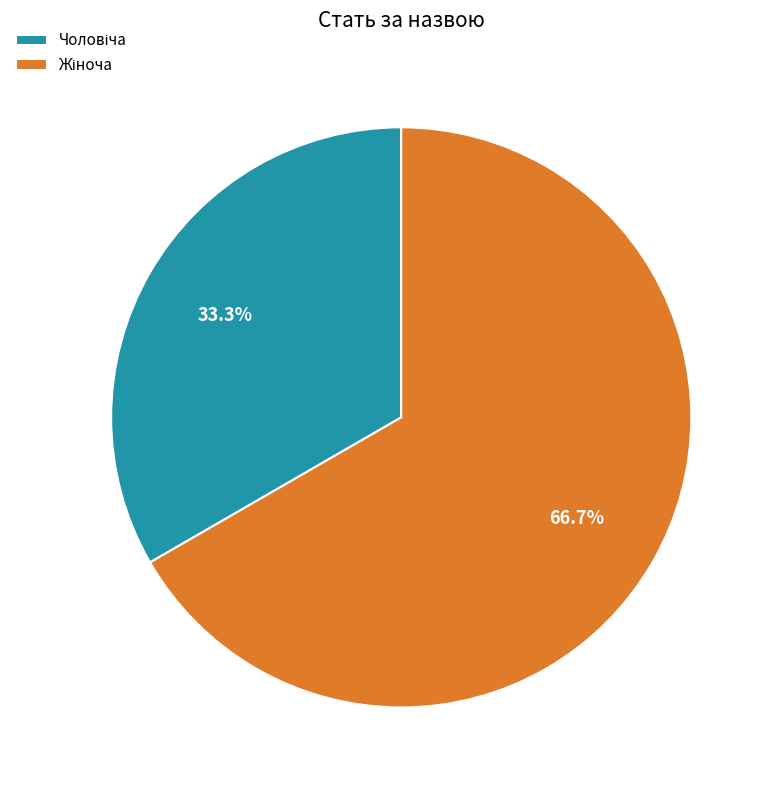

Does any single category account for the majority?

Yes